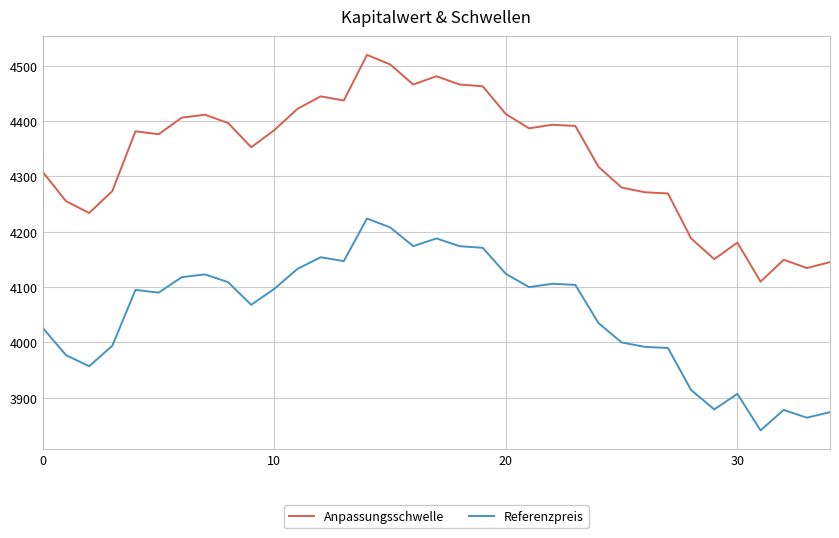

Which series has the largest total across all categories?

Anpassungsschwelle